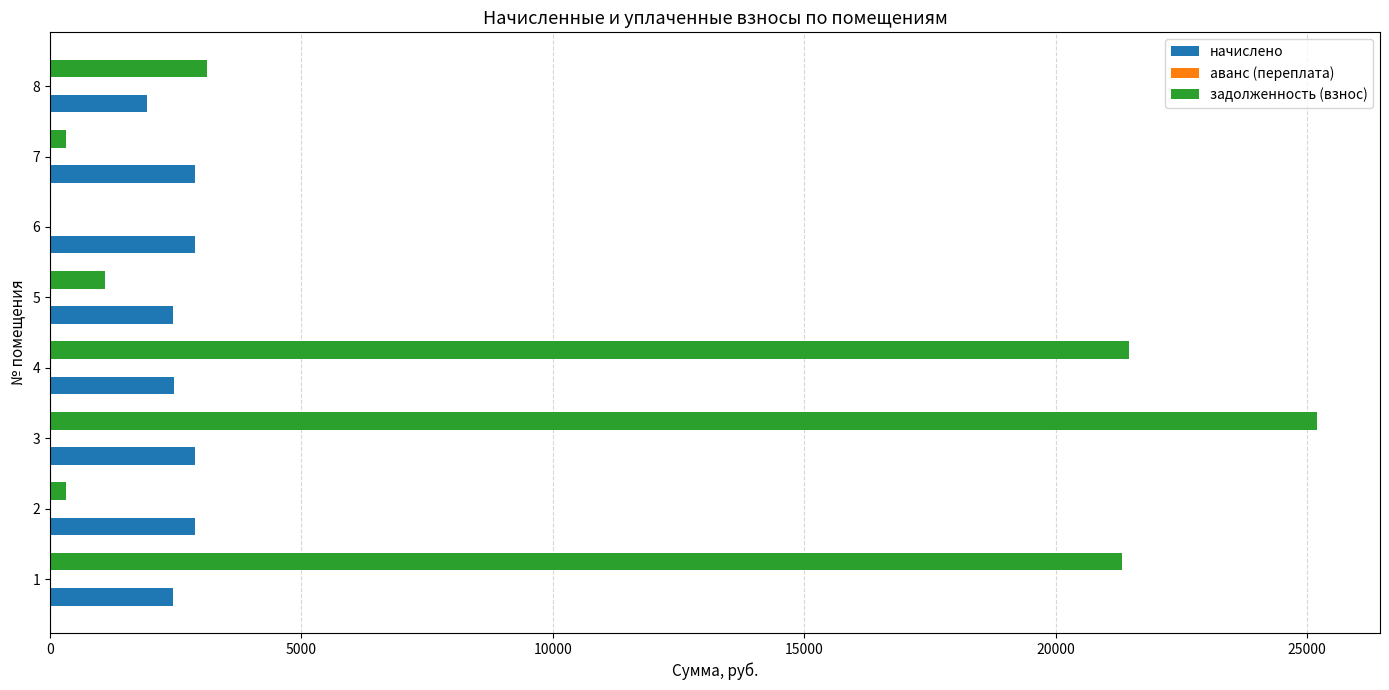

At which category is the sum across all series the highest?

3